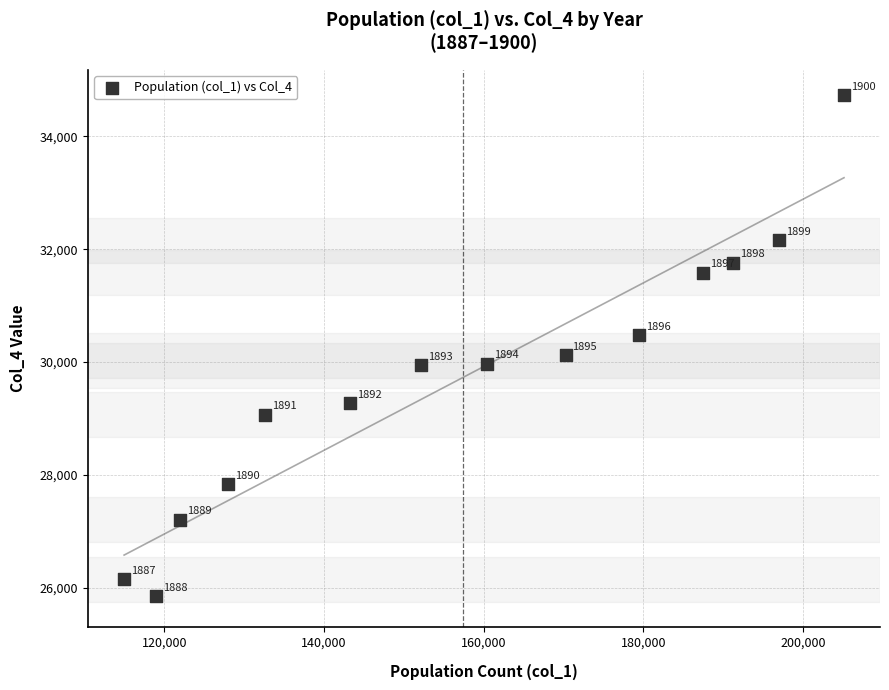

What is the range of X values (max minus min)?

90125